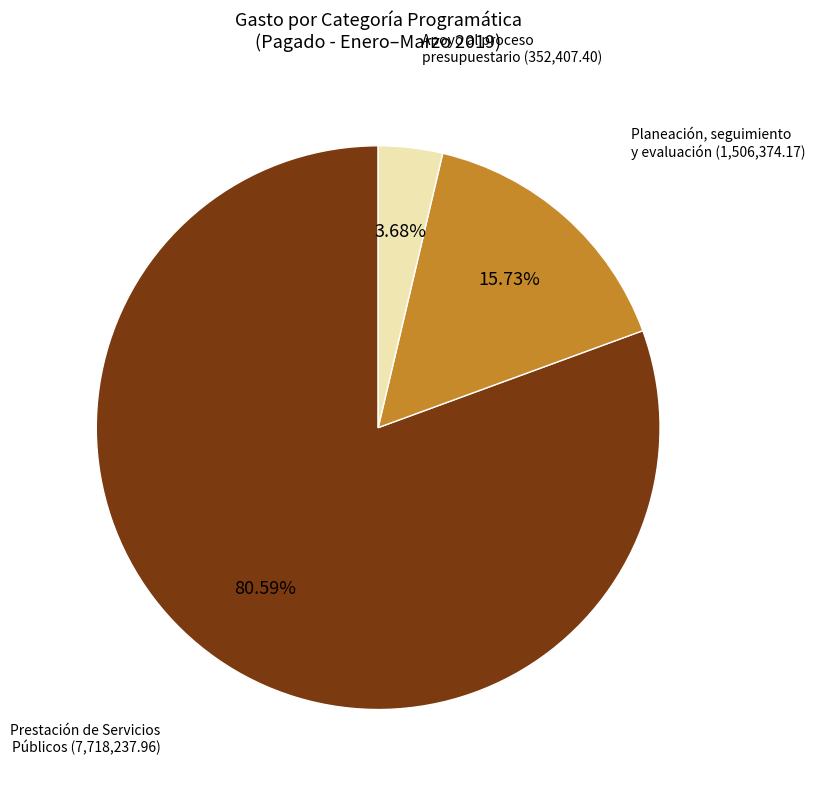

Is there a majority slice in this chart?

Yes